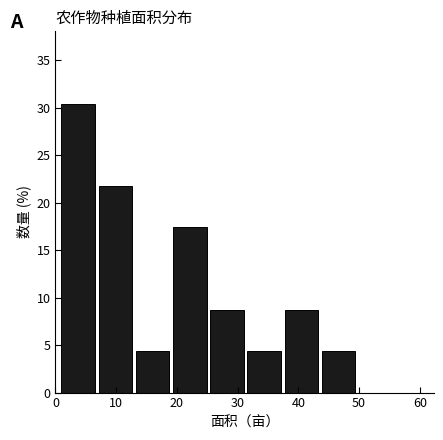

Which range on the x-axis has the tallest bar?

1 to 7